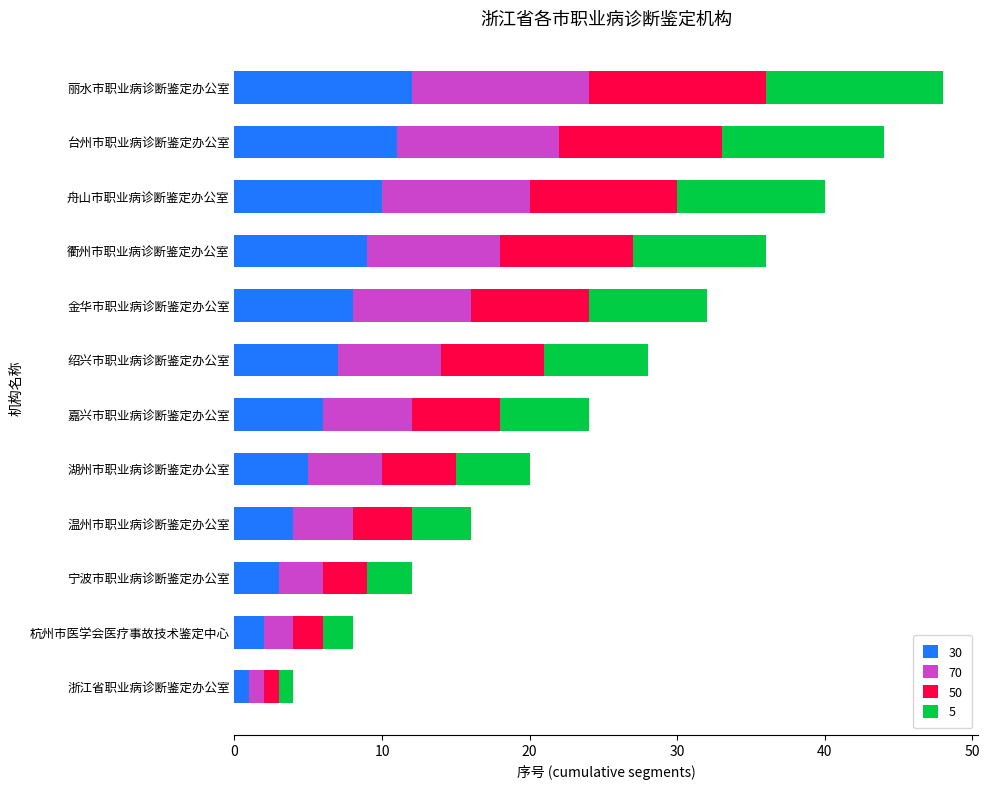

What is the highest value of the 30 series?

12